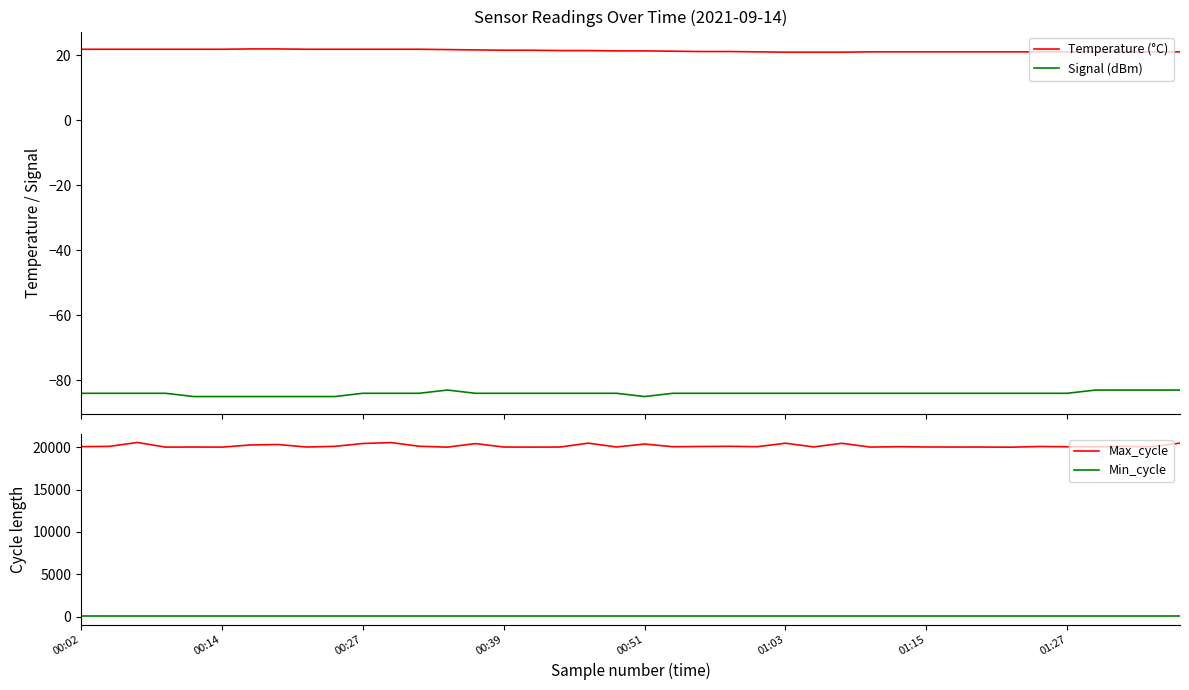

True or false: Temperature (°C) and Signal (dBm) intersect in this chart.

False